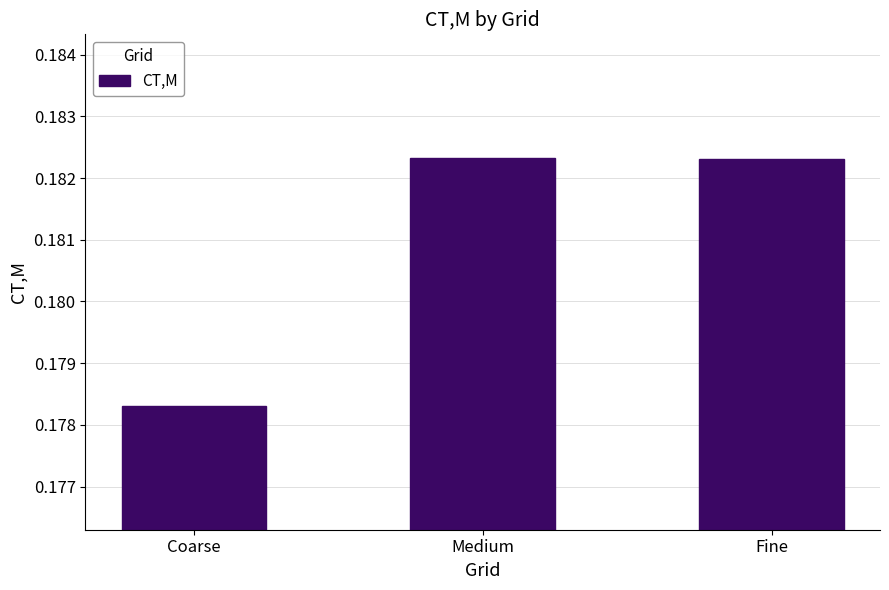

Does the chart contain any negative values?

No